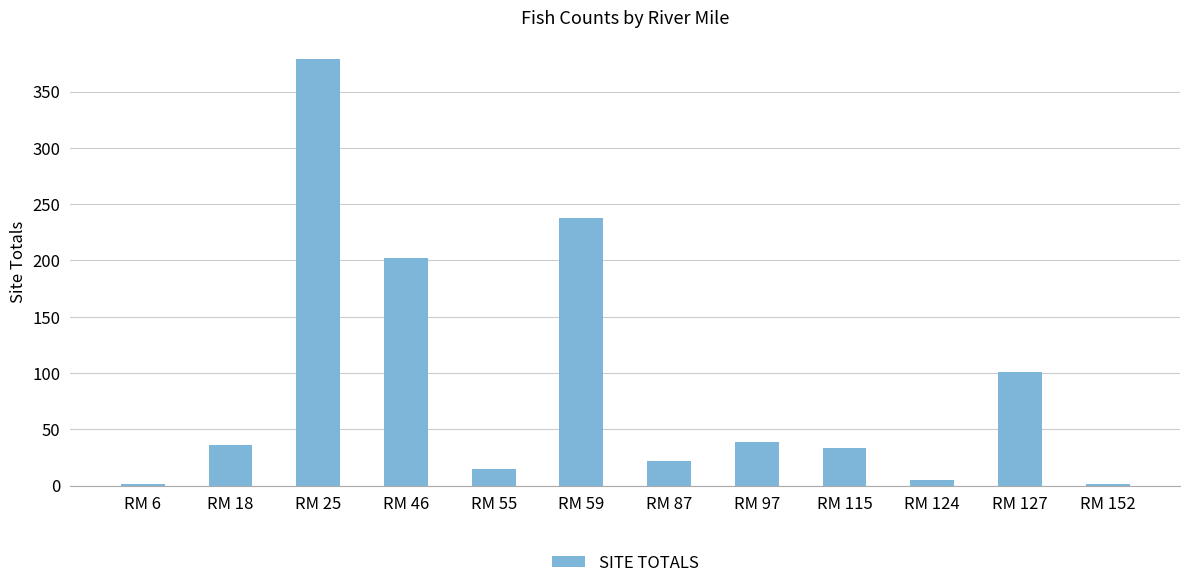

Is it true that the value at RM 18 is 15?

False